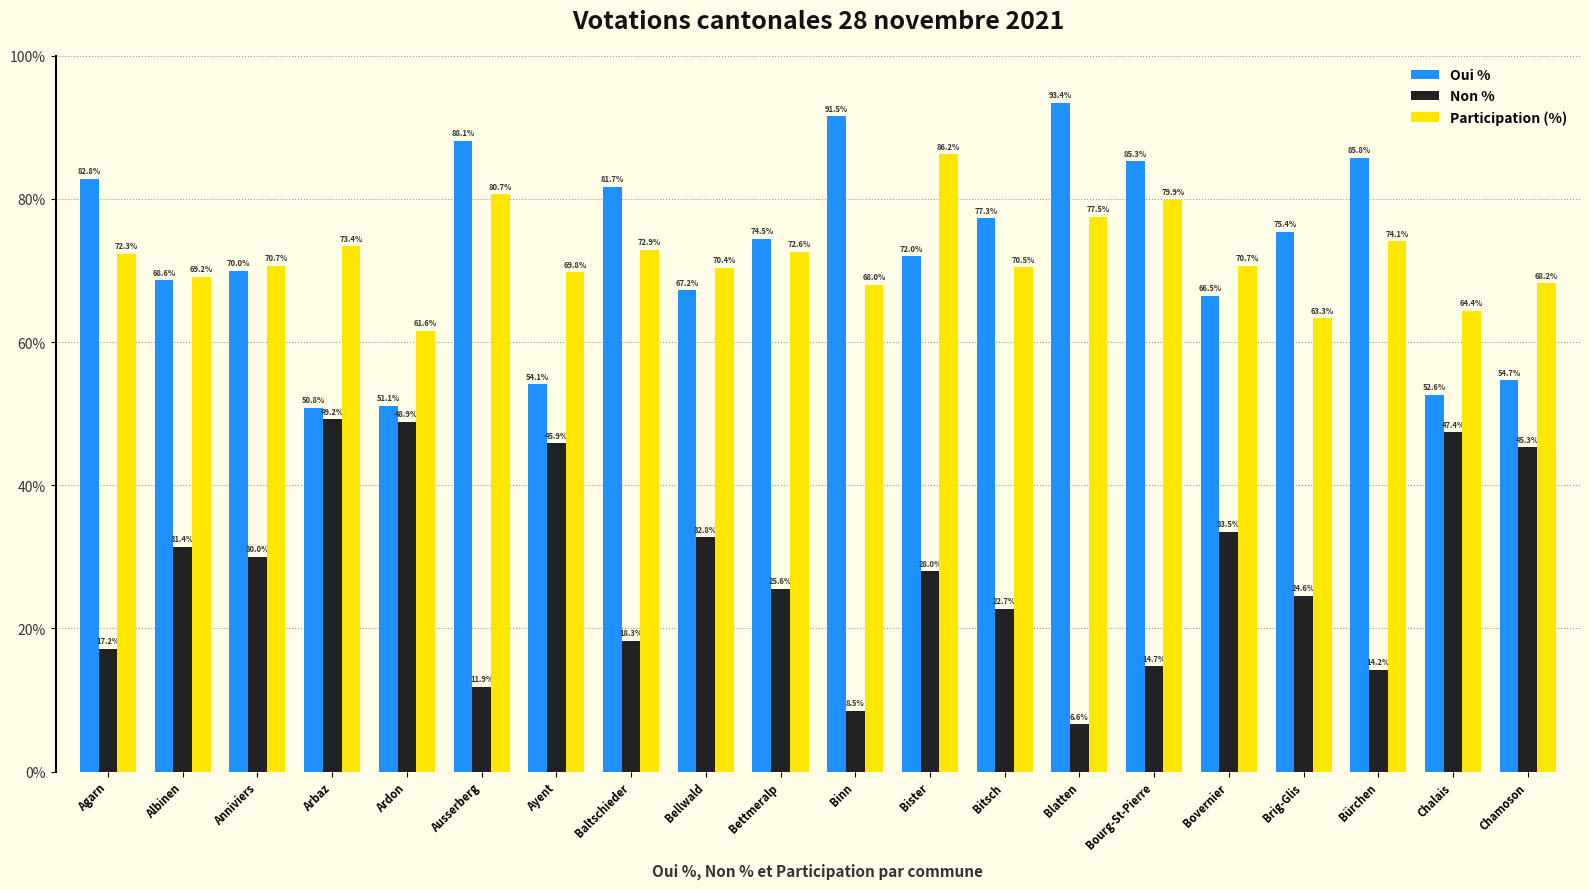

Which label corresponds to the largest value in the chart?

Blatten